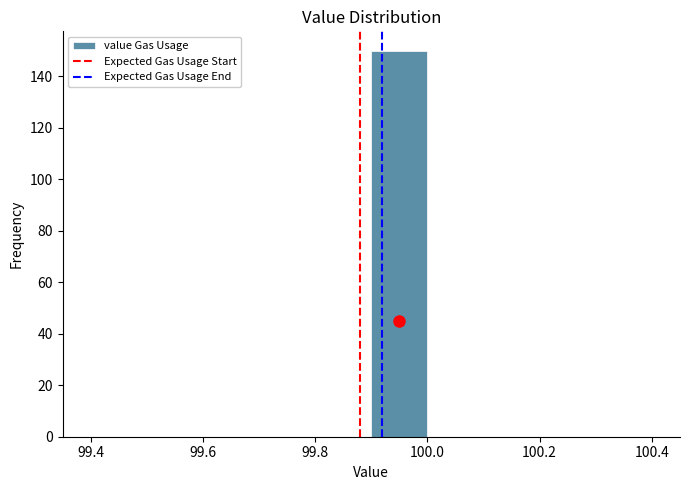

What is the height of the bar covering 99.9 to 100.0 on the x-axis? The values are not printed on the chart, so give them approximately, as read against the axis.

150